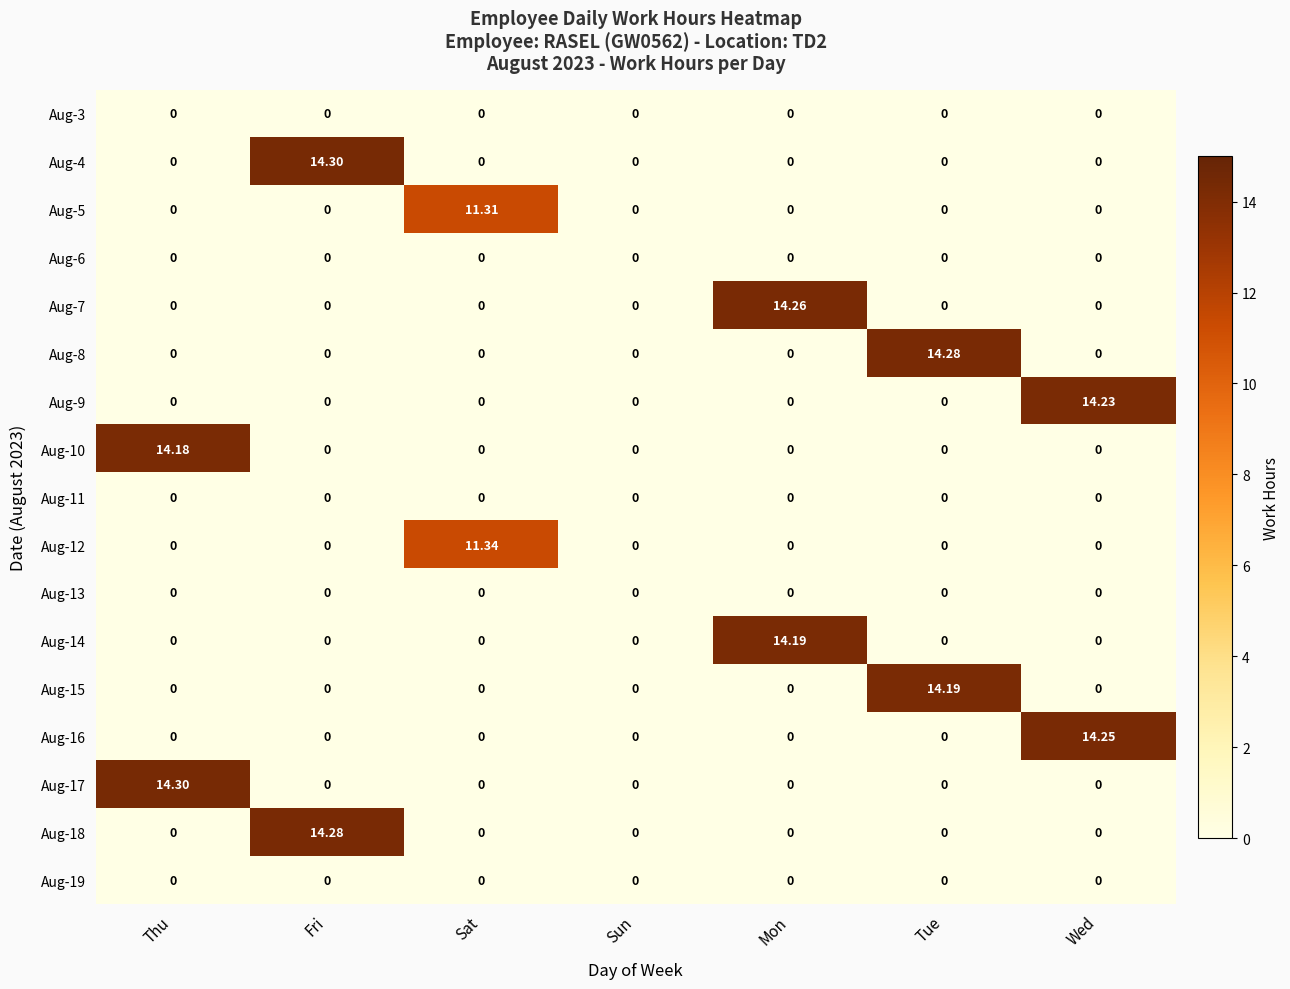

At which category is the sum across all series the highest?

Fri